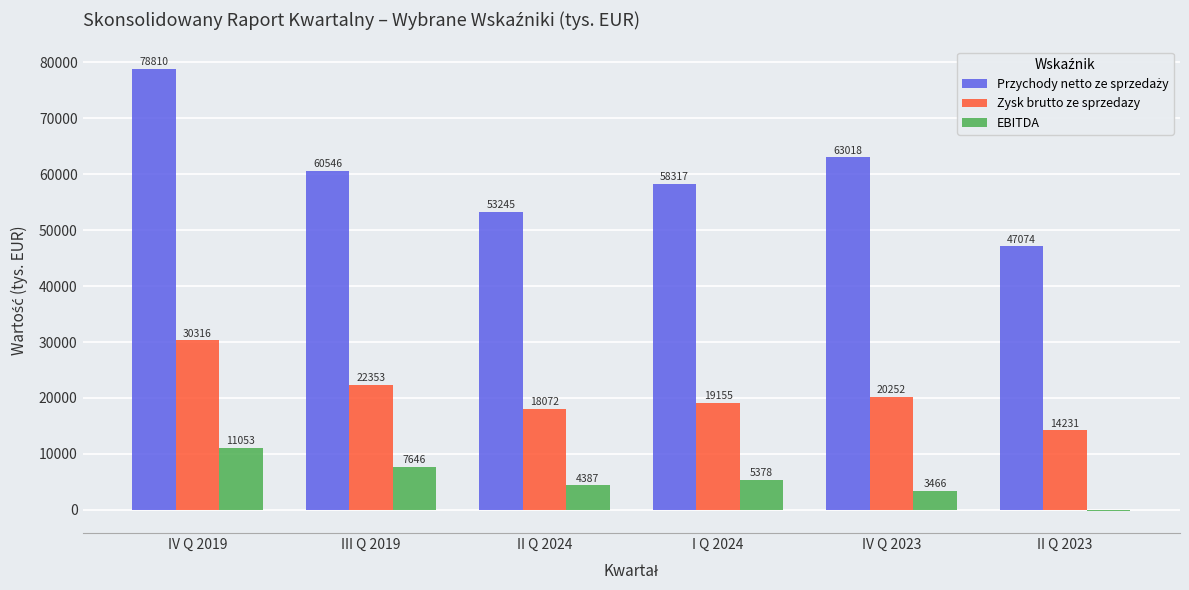

At which category is the sum across all series the highest?

IV Q 2019